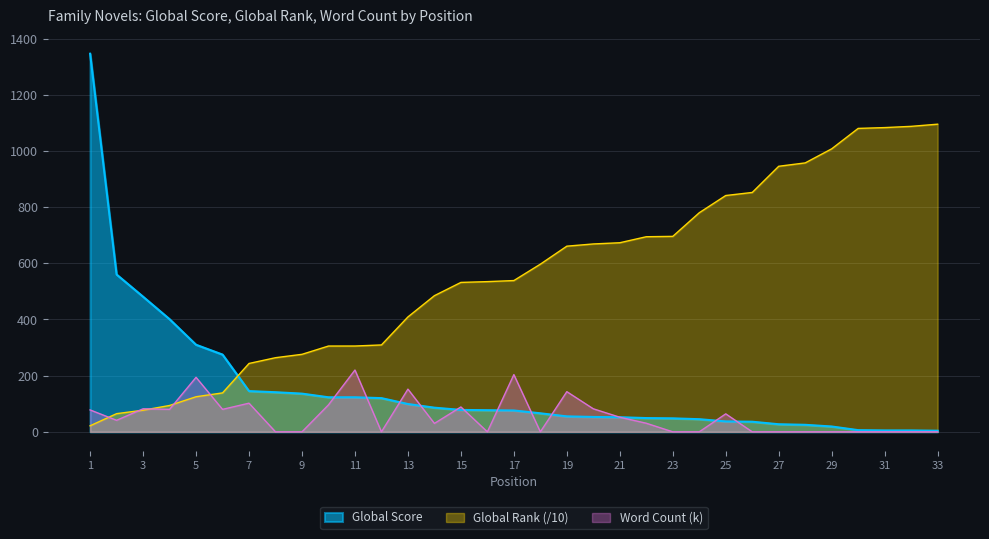

True or false: Global Rank and Global Score intersect in this chart.

True